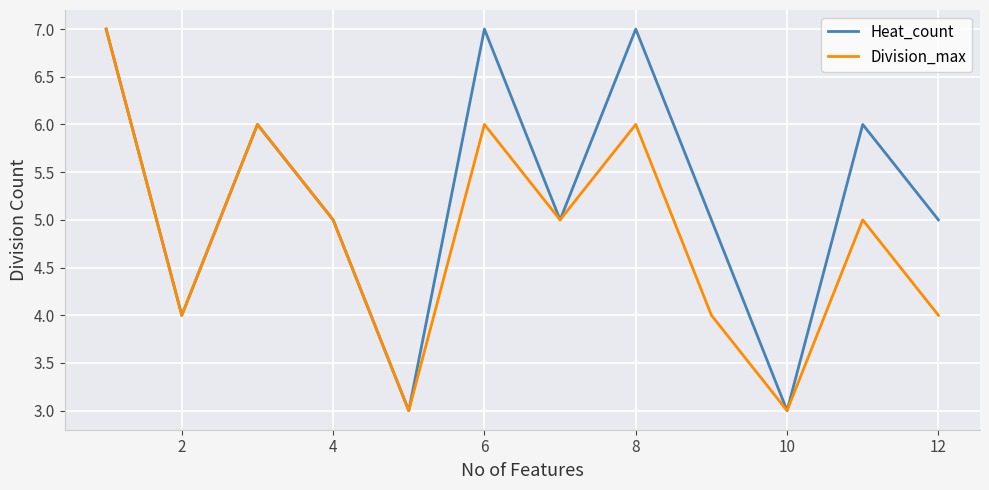

Rank the series by their average value, from lowest to highest.

Division_max, Heat_count